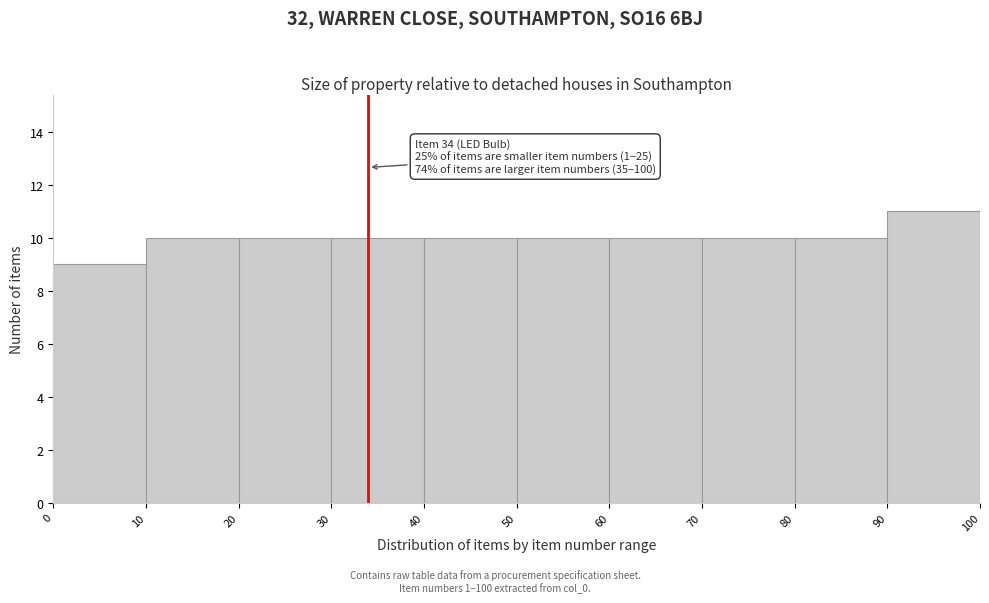

Which range on the x-axis has the tallest bar?

90 to 100